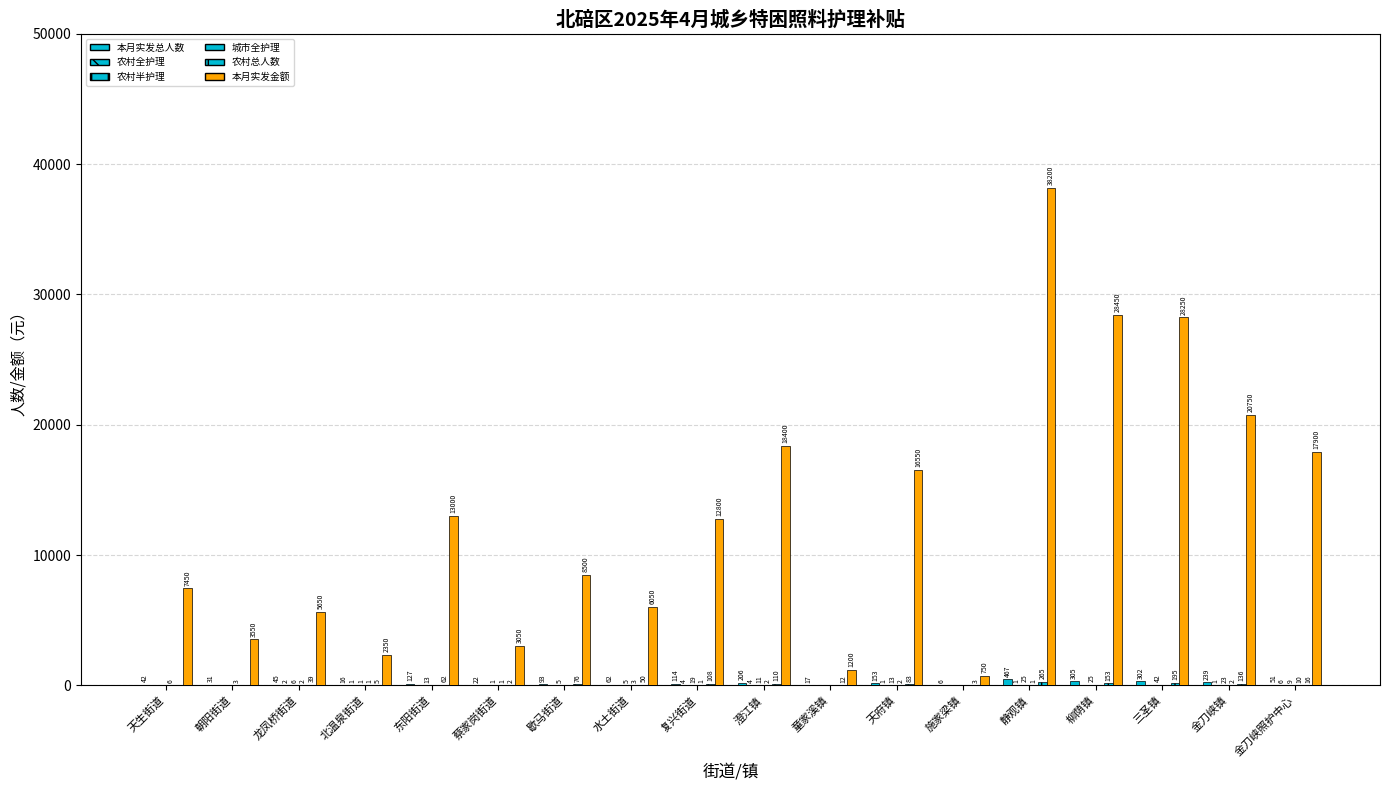

What is the difference between the 农村半护理 values at 东阳街道 and 朝阳街道?

13